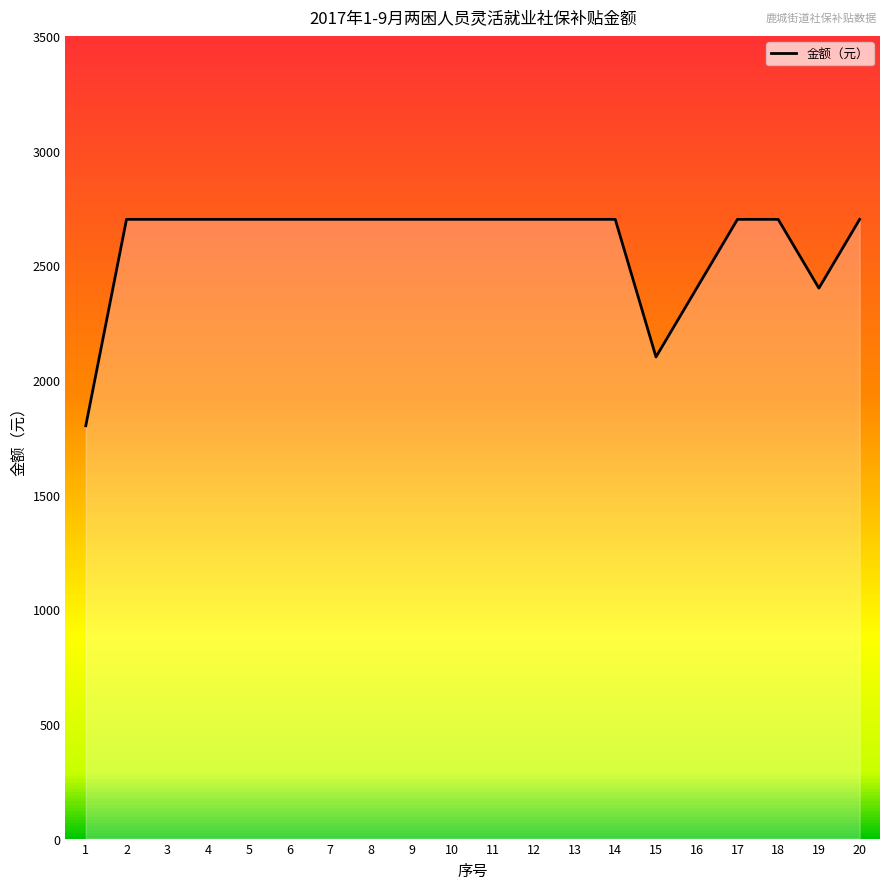

How many lines are shown in the chart?

1